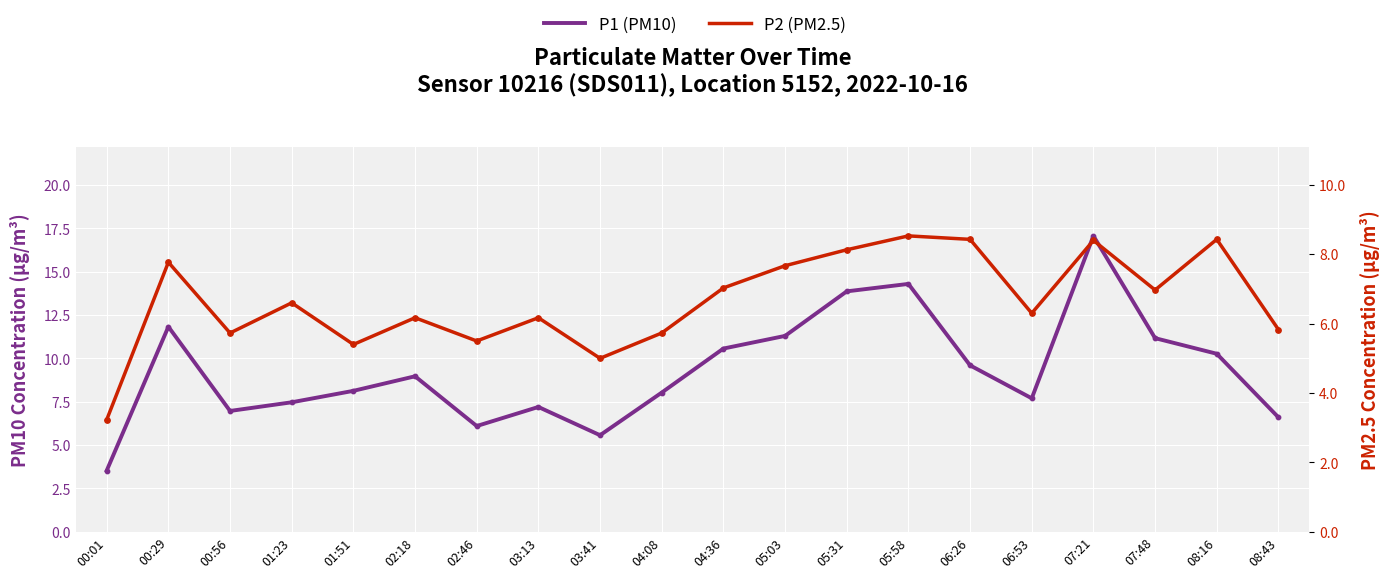

What are all the series names shown in the legend?

P1 (PM10), P2 (PM2.5)